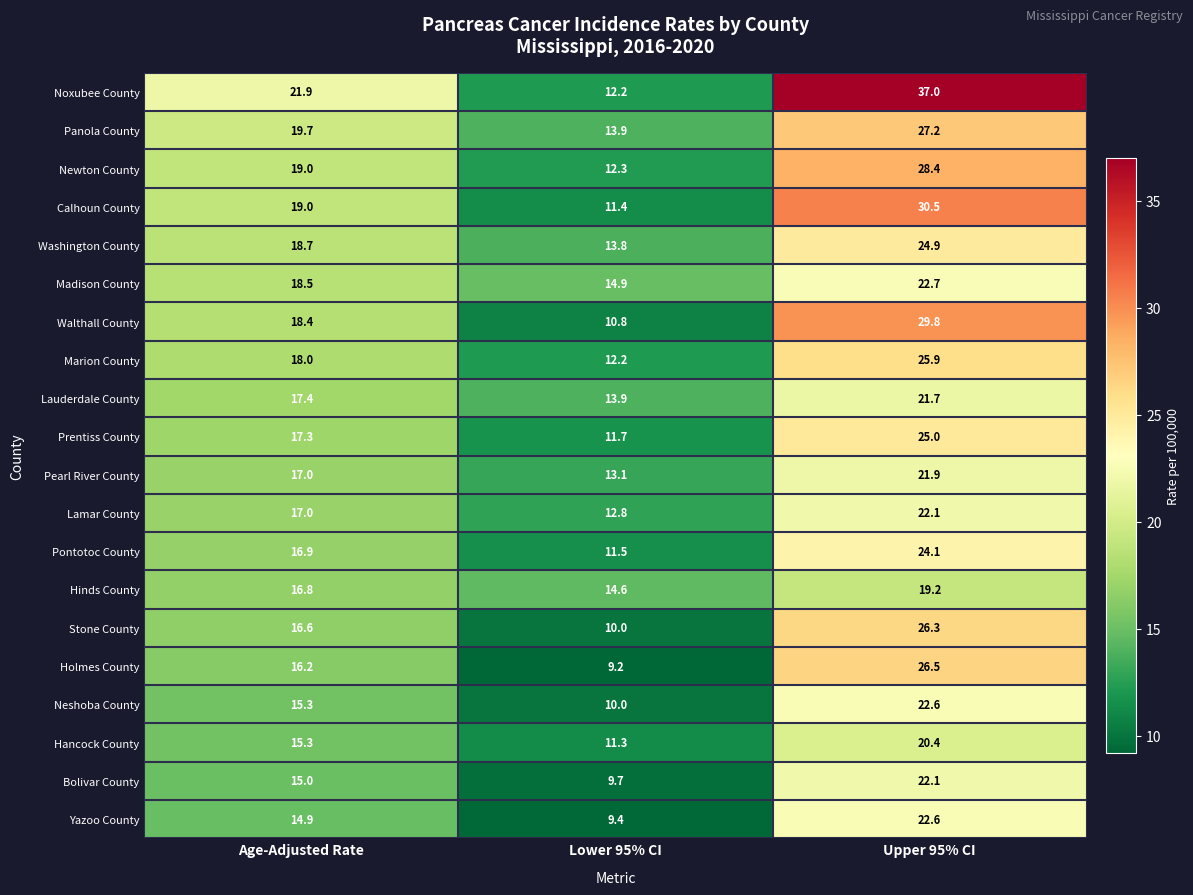

At which label does Madison County first exceed 18?

Age-Adjusted Rate